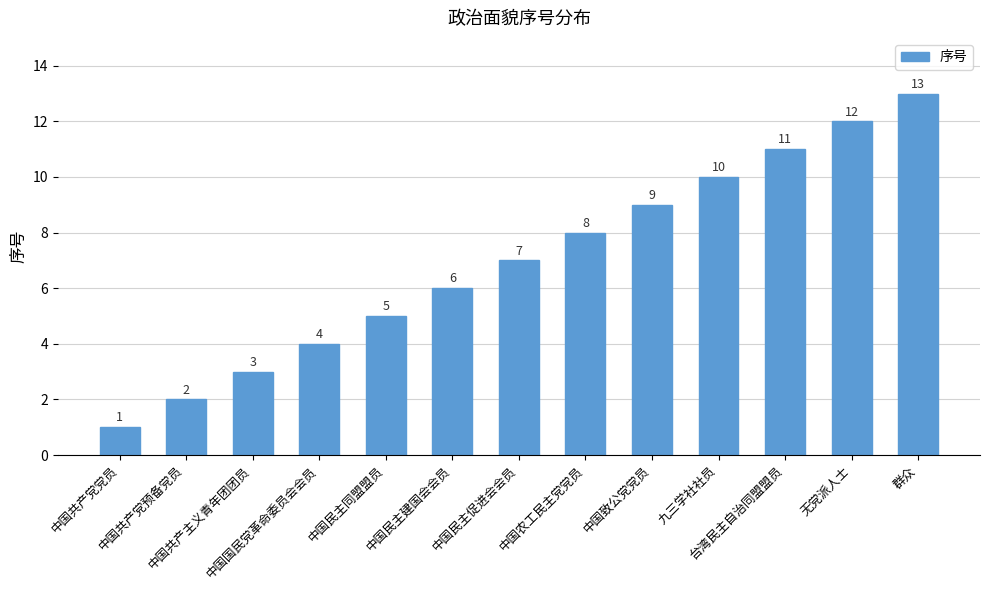

What is the maximum value shown in the chart?

13